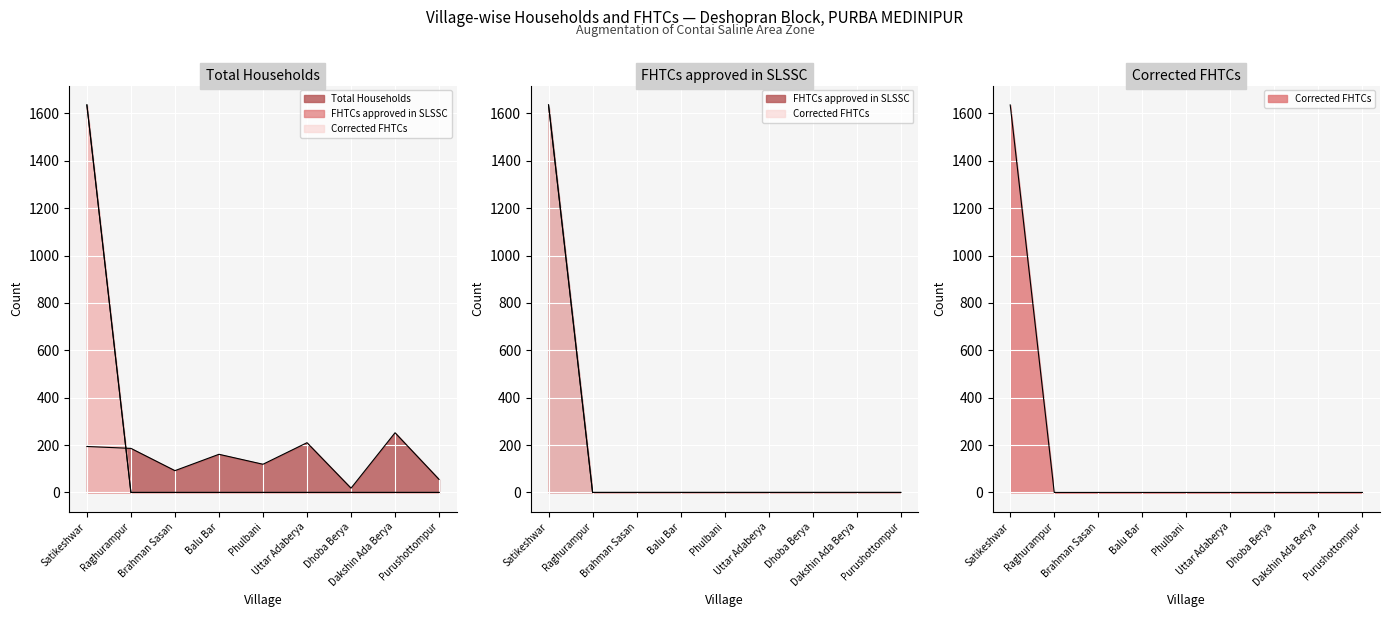

What is the spread (max minus min) of values at Balu Bar?

161